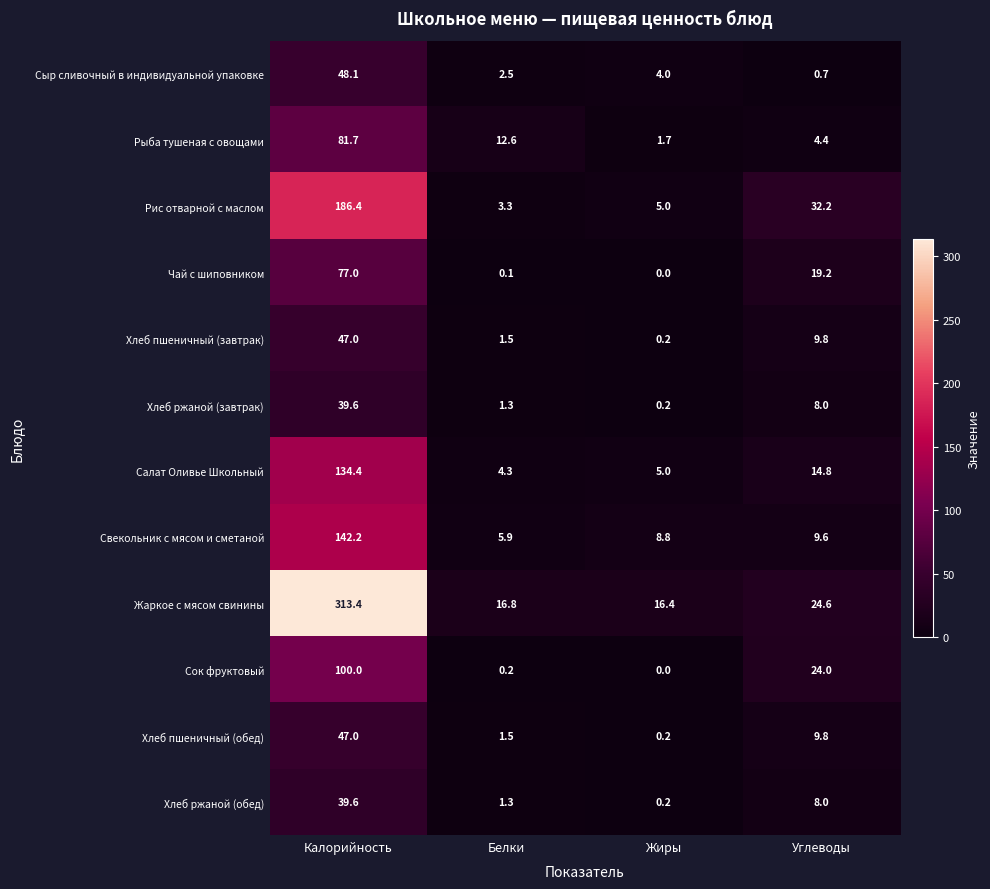

What is the maximum value shown in the chart?

313.4